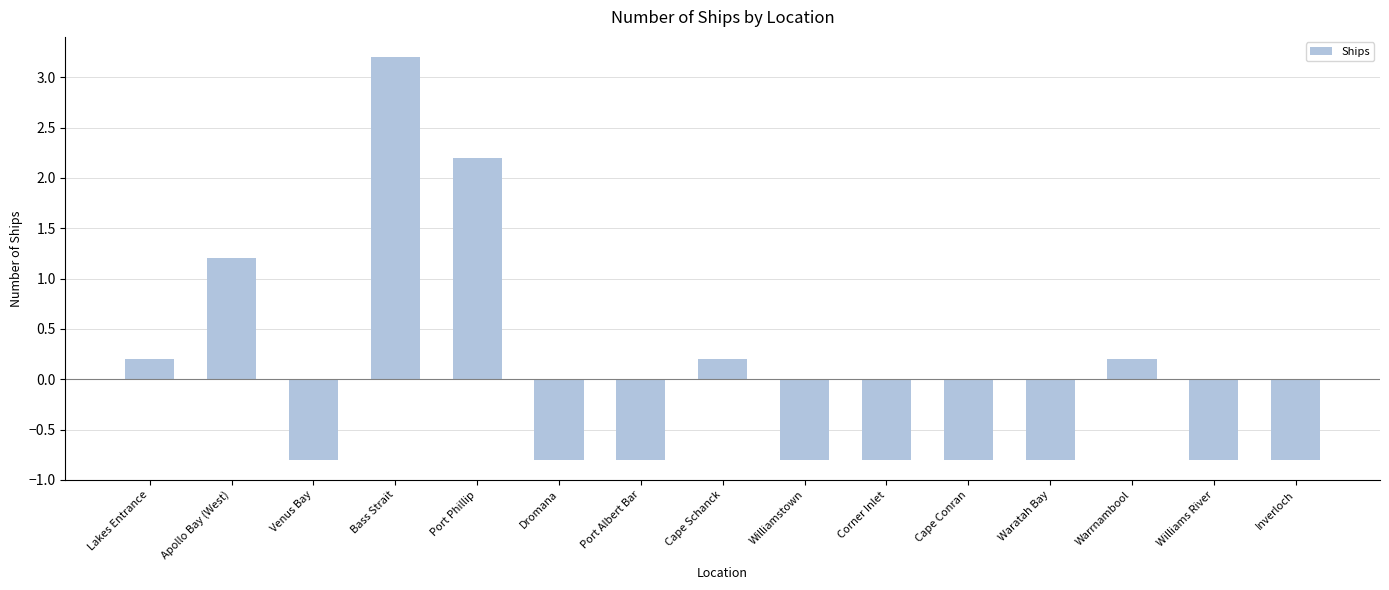

Which label corresponds to the largest value in the chart?

Bass Strait